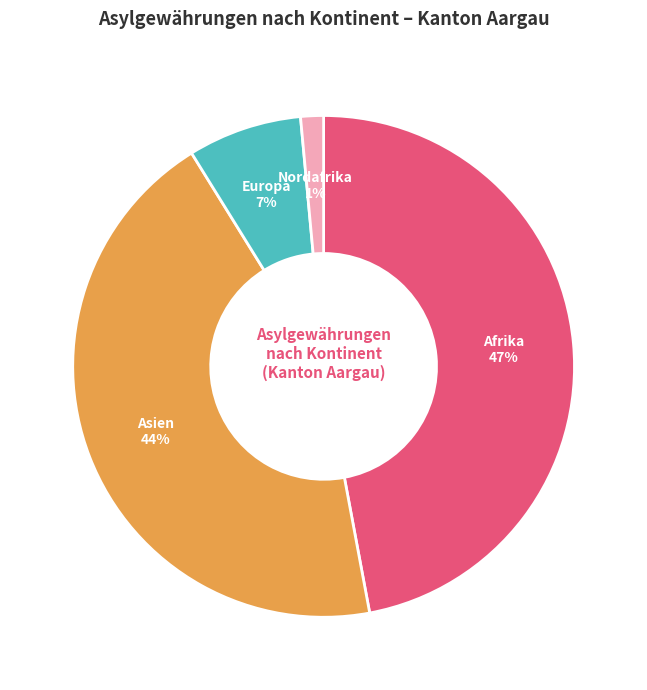

To the nearest percent, what is the difference between the largest and smallest slice percentages?

46%